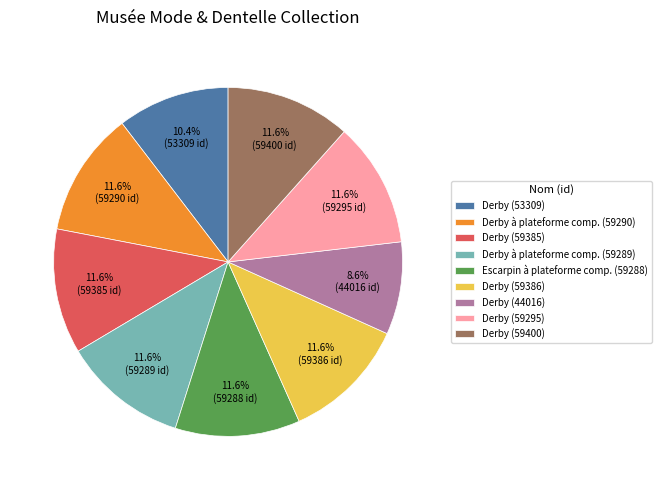

How many segments does this pie chart have?

9